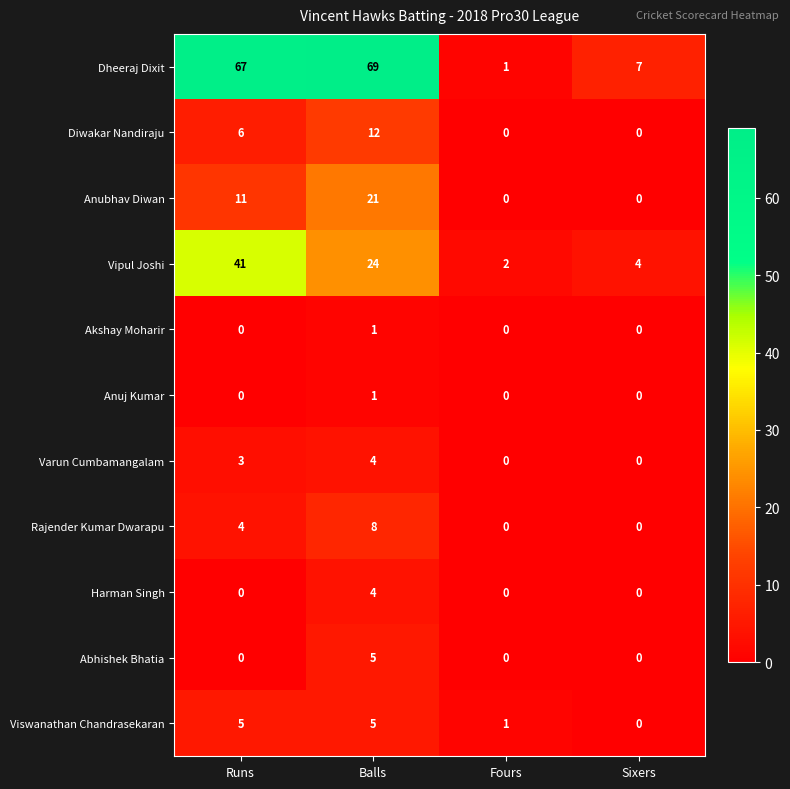

What is the total value across all series at Sixers?

11